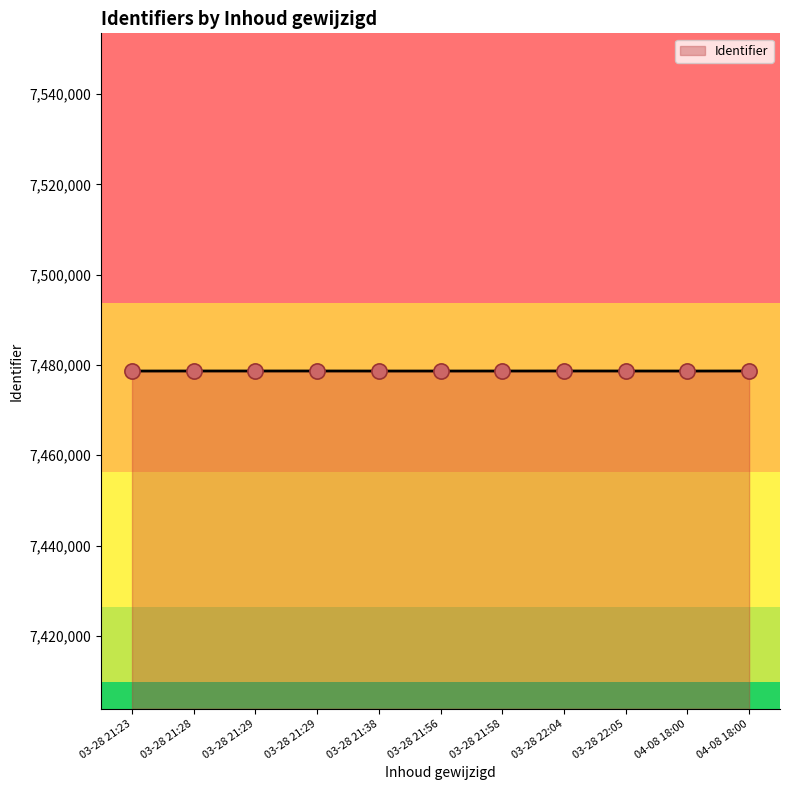

Approximately how many times larger is the value at 03-28 21:29 compared to 03-28 21:29?

1.0